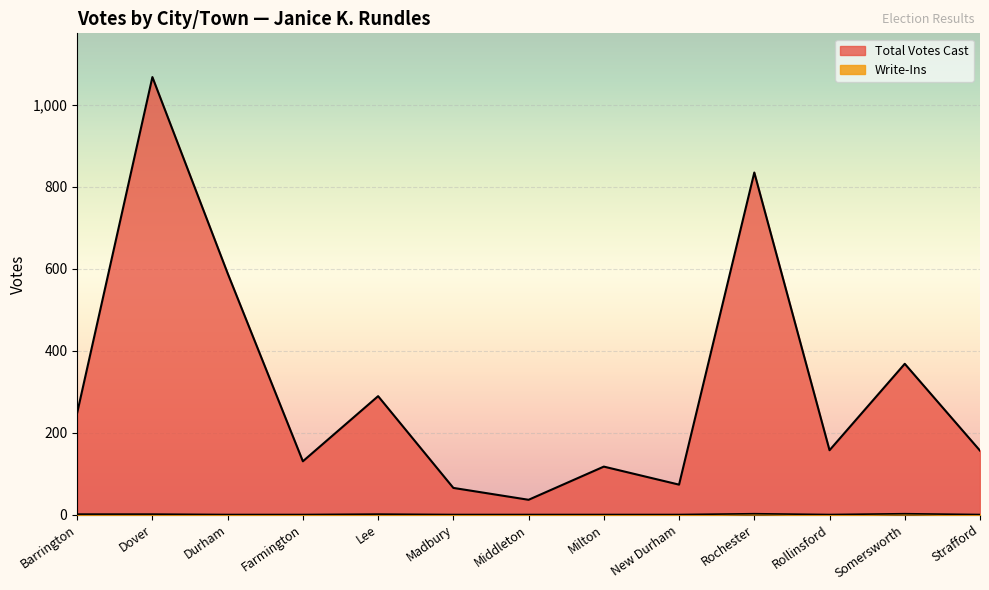

True or false: Write-Ins has a value of 1 at Strafford.

False